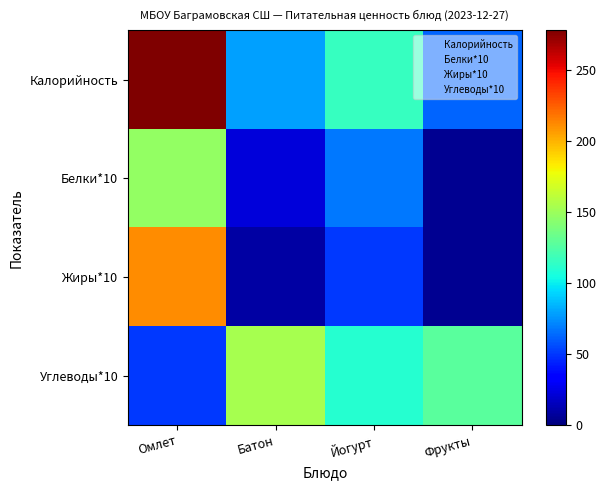

Which series has the largest total across all categories?

Калорийность